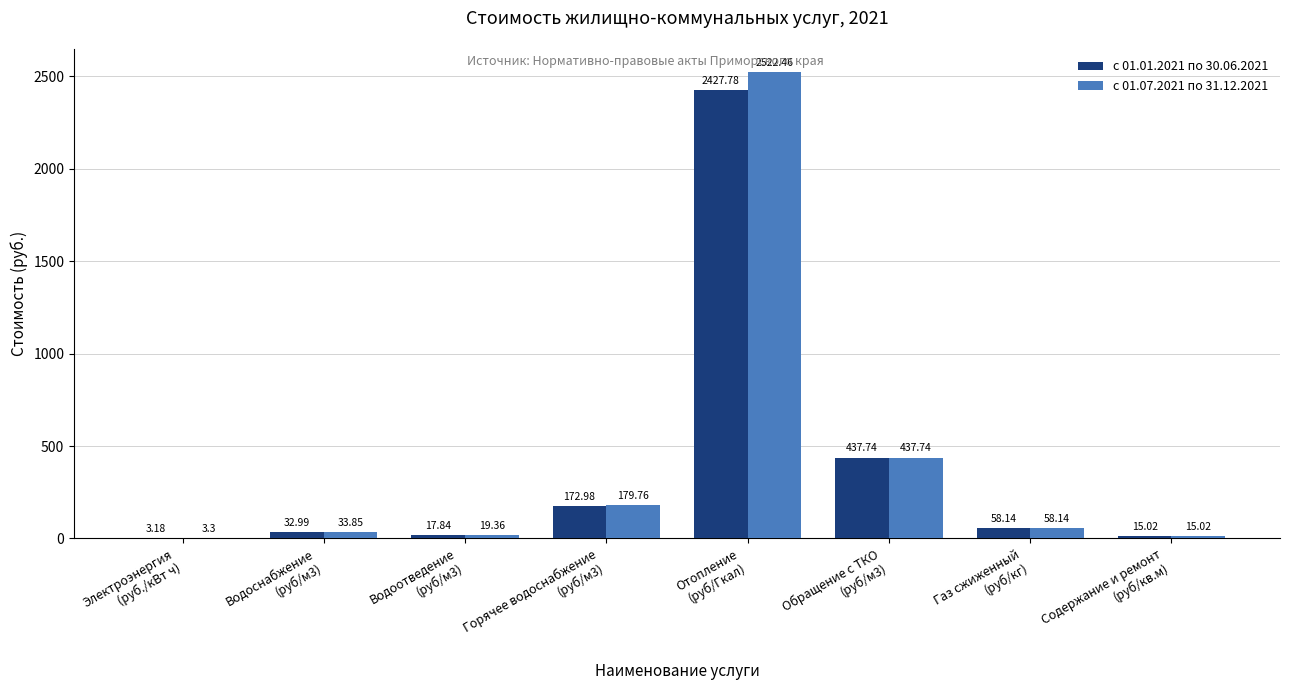

What is the sum of all с 01.01.2021 по 30.06.2021 values?

3165.7